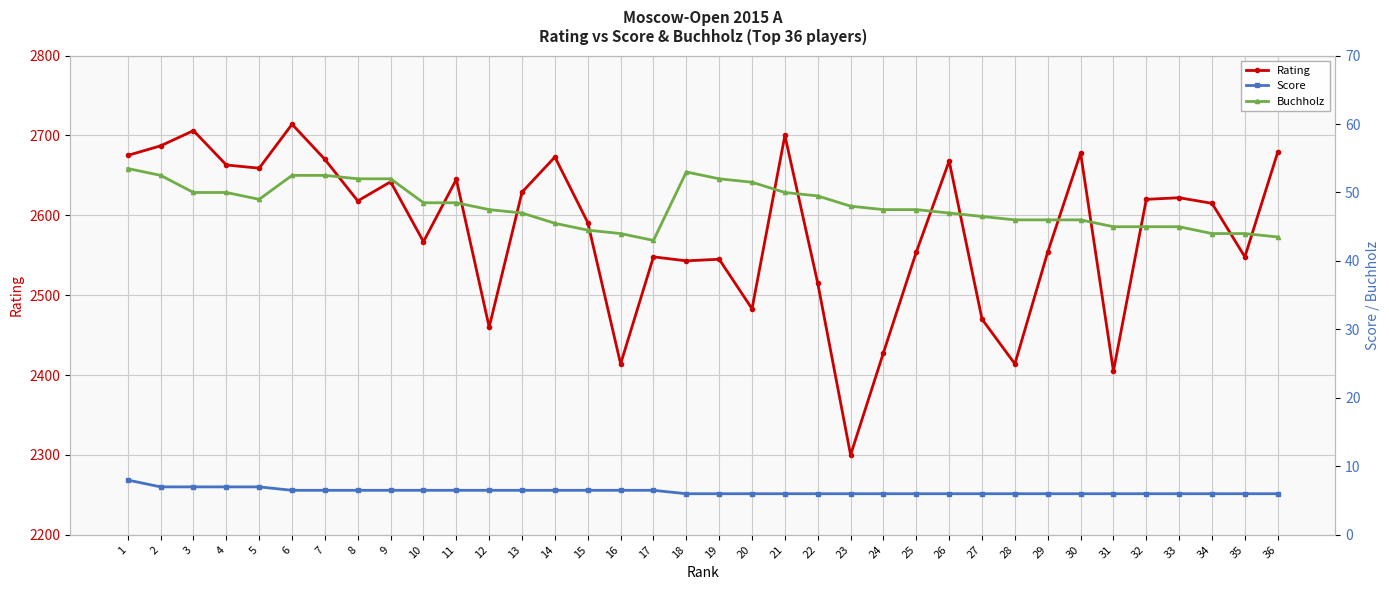

Between 19 and 34, which is larger?

34